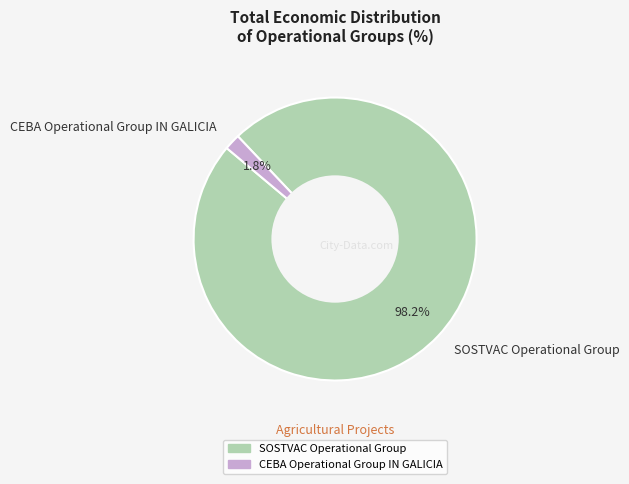

Which slice is the smallest?

CEBA Operational Group IN GALICIA